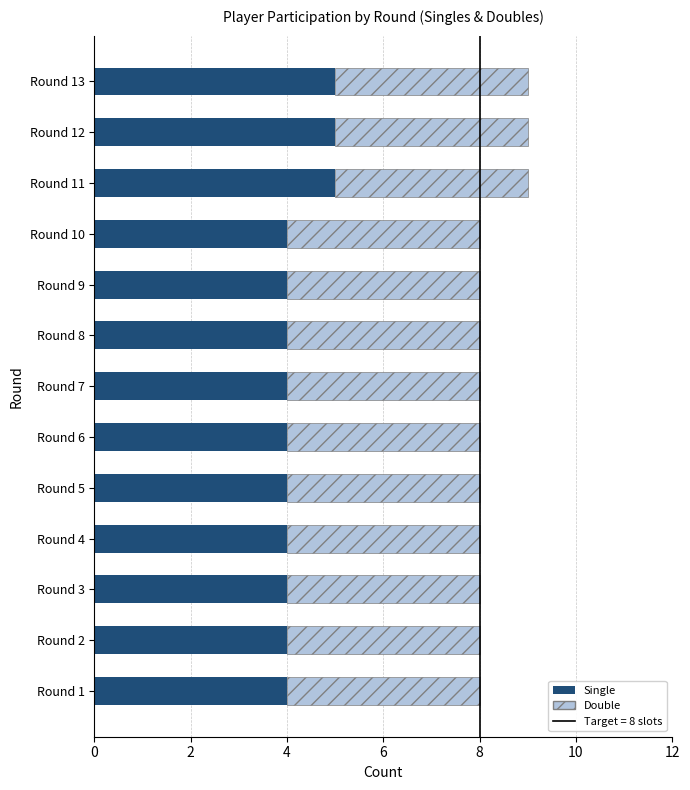

Is it true that Single equals 4 at Round 6?

True